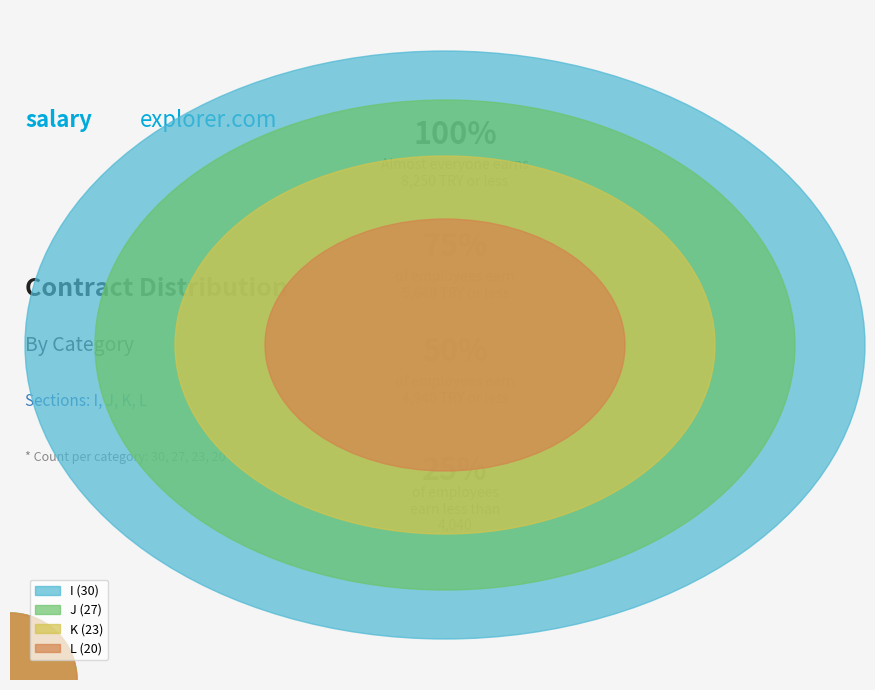

Does any single category account for the majority?

No